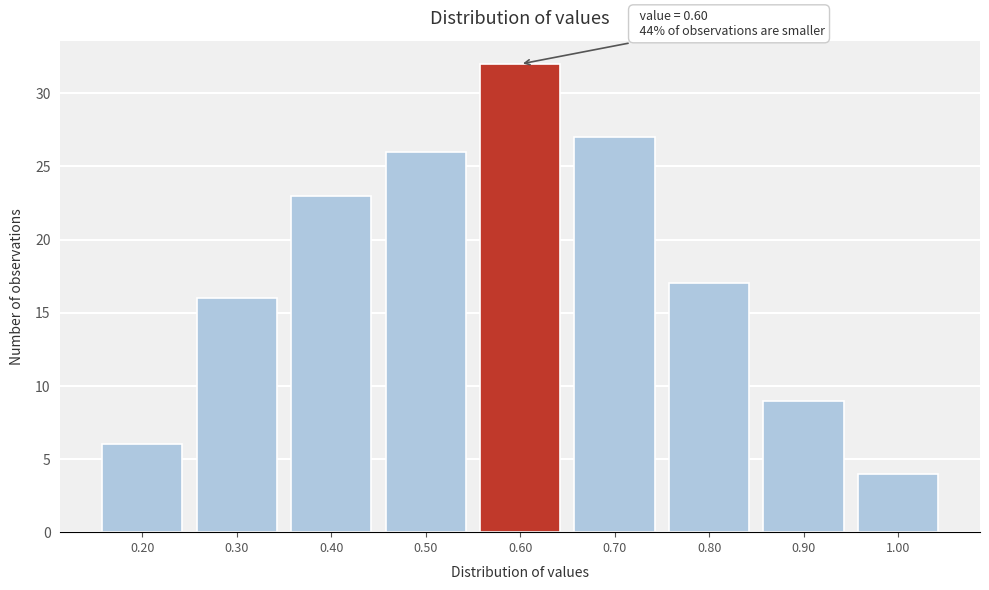

Reading right to left, list all the values displayed in this chart.

1.00=4	0.90=9	0.80=17	0.70=27	0.60=32	0.50=26	0.40=23	0.30=16	0.20=6